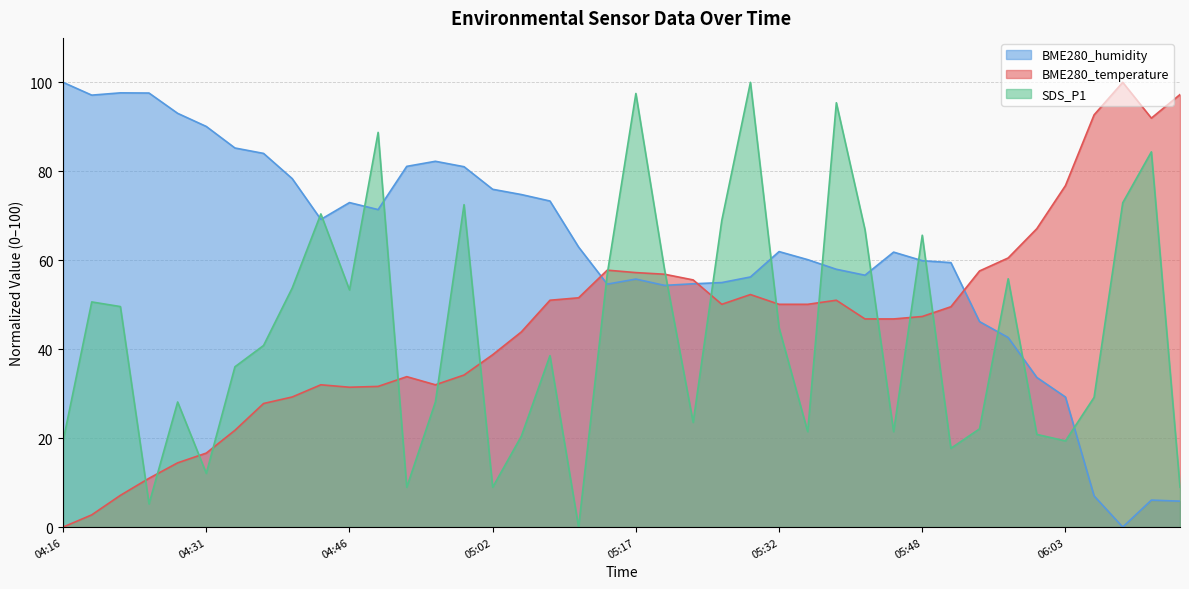

The BME280_temperature series shows 24.6 at 04:28. True or false?

False